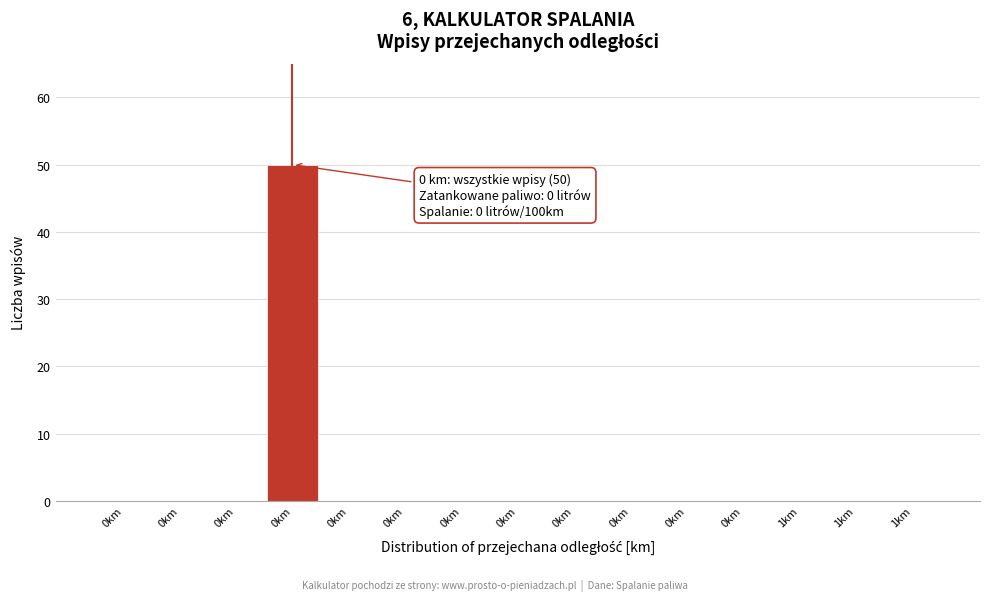

How many series are shown in this chart?

1